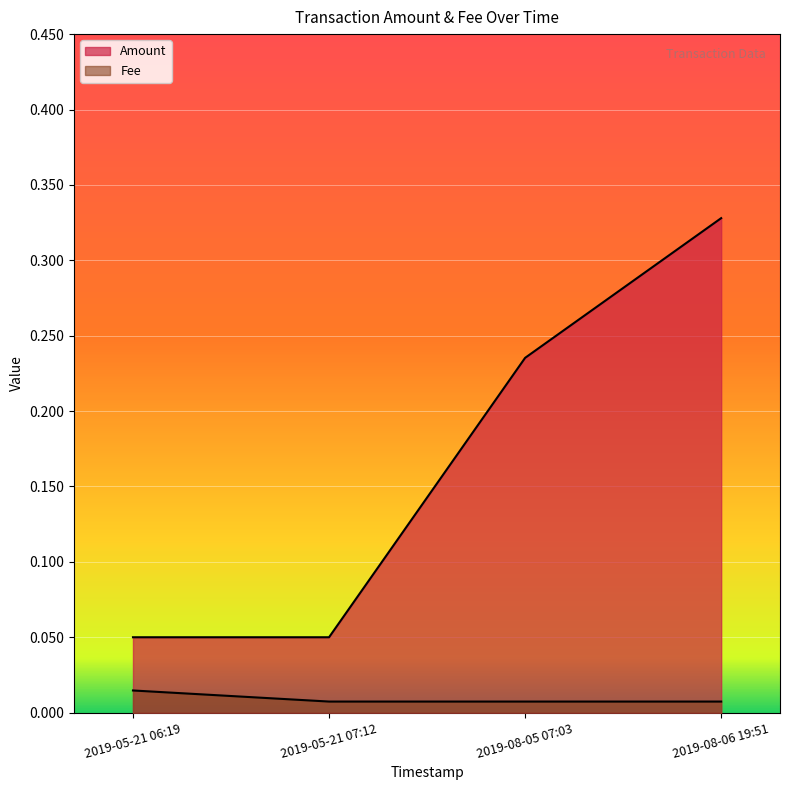

Count the number of data series in this chart.

2